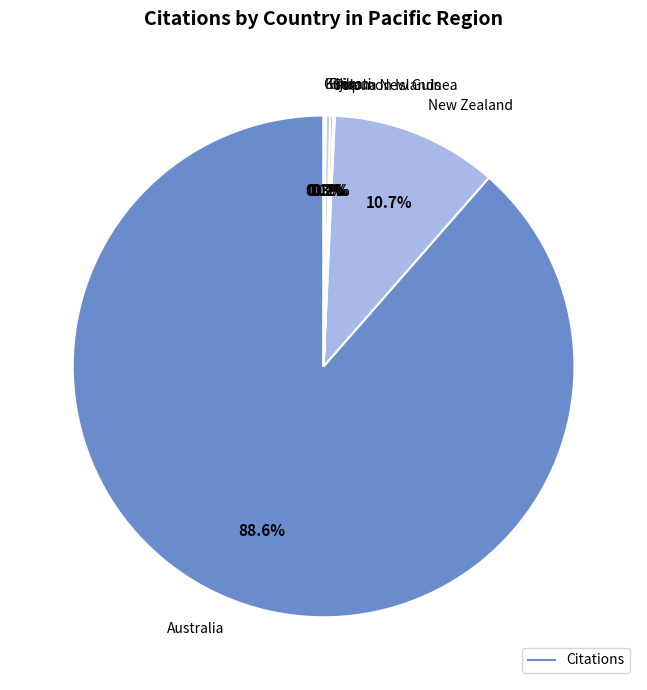

How many slices are in this pie chart?

7